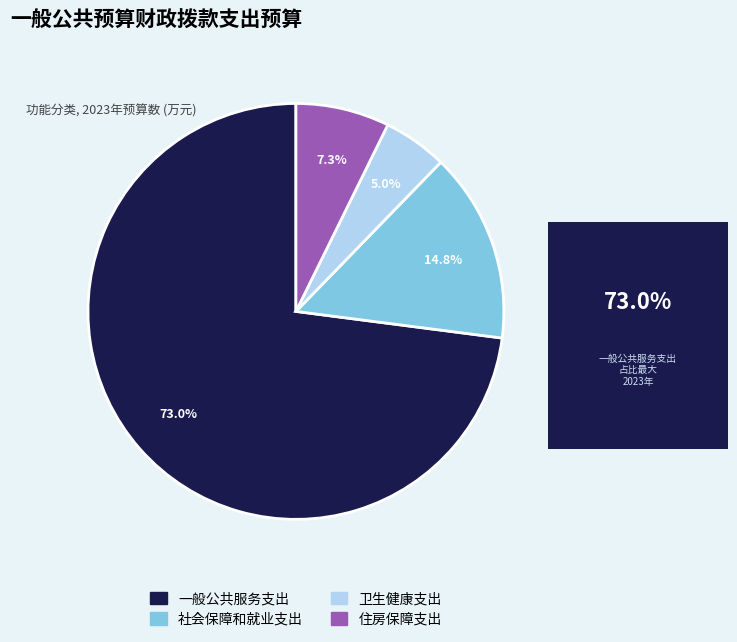

Rank the categories by value from highest to lowest.

一般公共服务支出, 社会保障和就业支出, 住房保障支出, 卫生健康支出